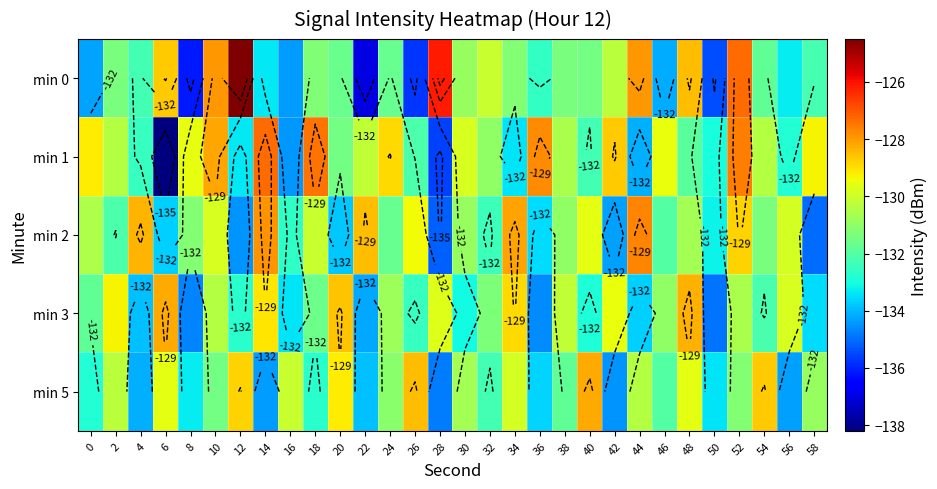

What is the difference between the min 3 values at 48 and 56?

1.5